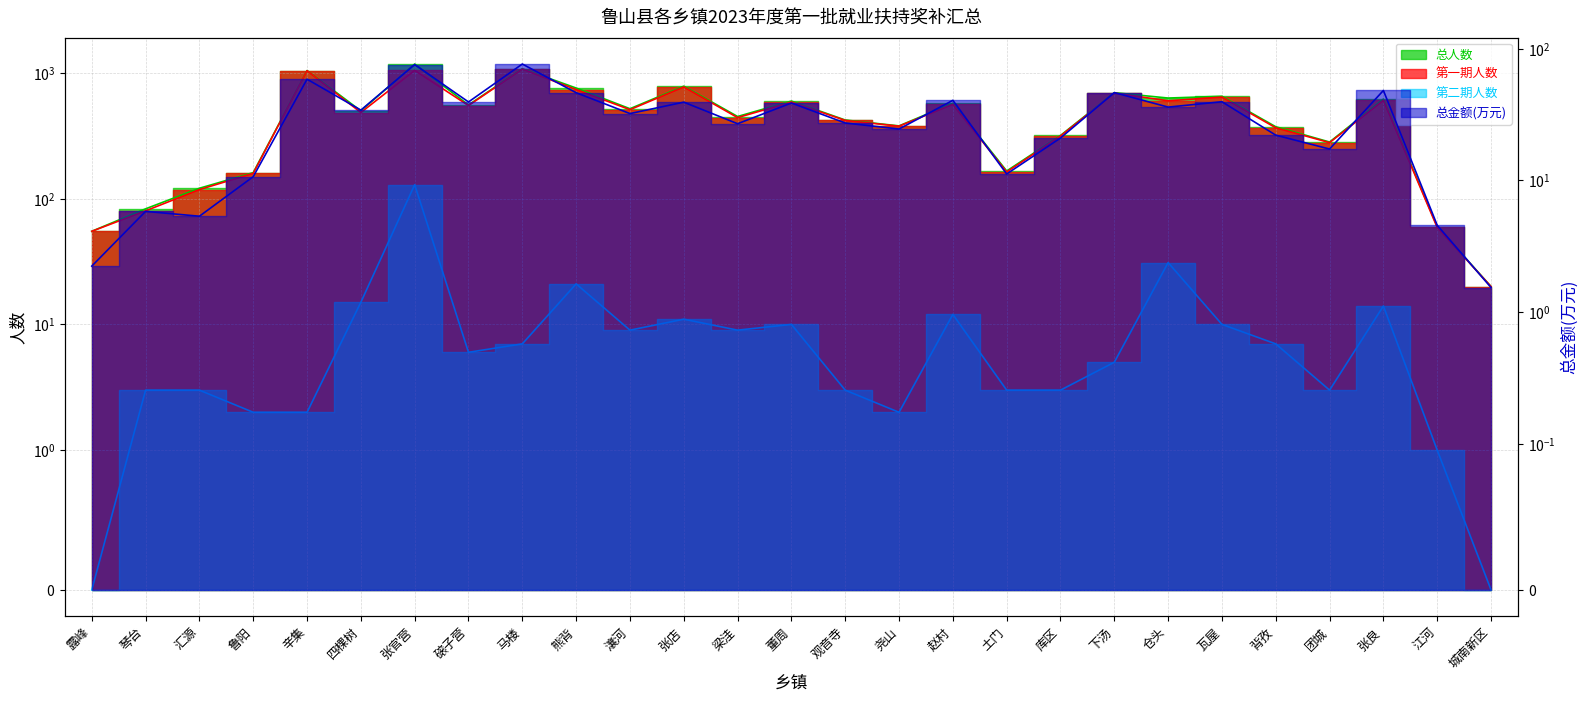

Which category has the highest value in the 总人数 series?

张官营